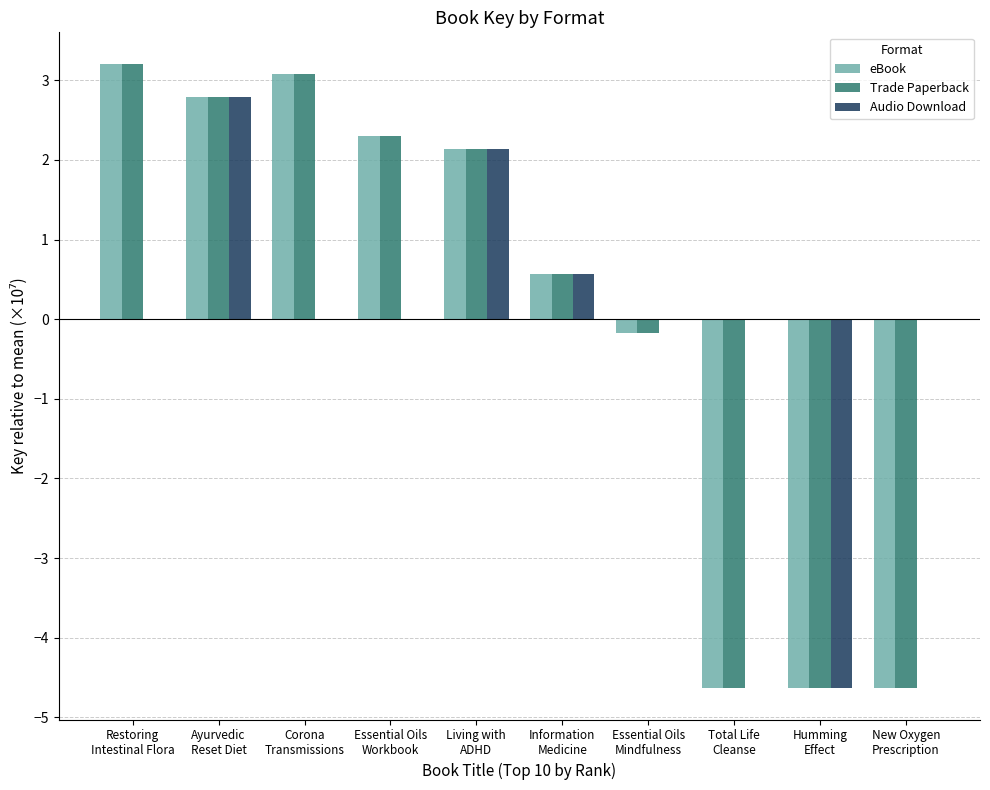

The Trade Paperback series shows -4.6 at Total Life
Cleanse. True or false?

True